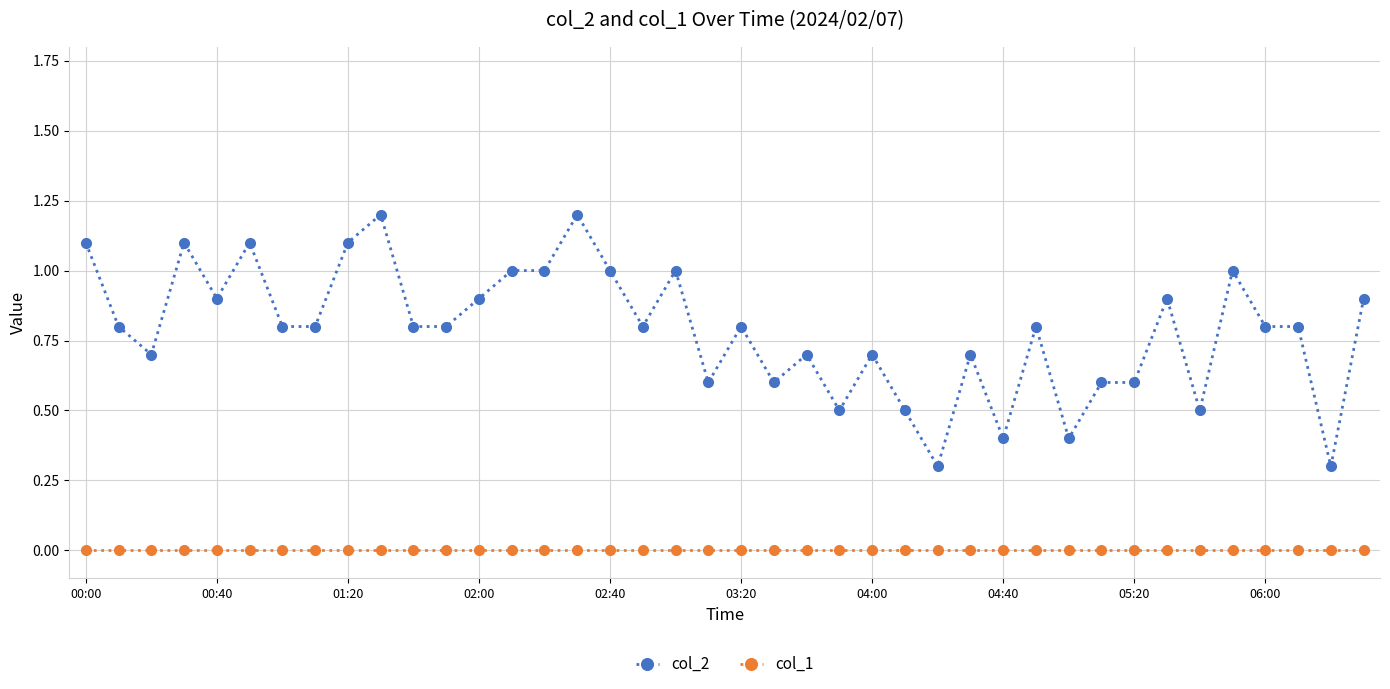

Which series has the largest range (max minus min)?

col_2